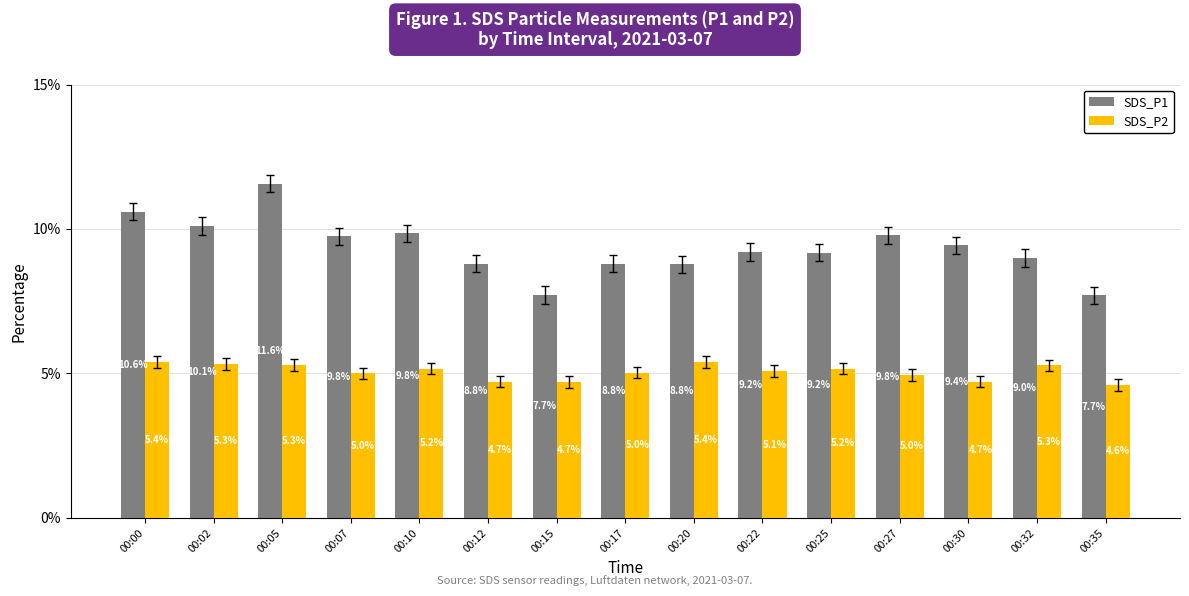

Rank the series at 00:27 from highest to lowest value.

SDS_P1, SDS_P2